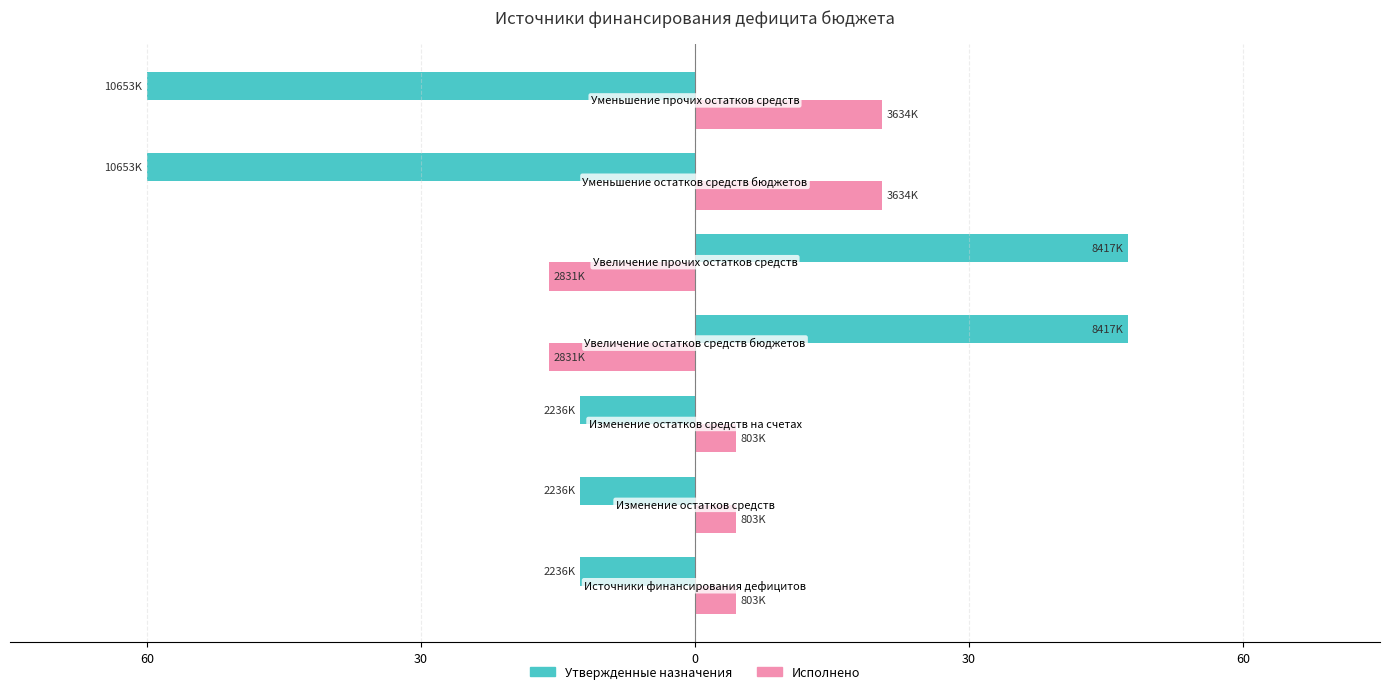

What are all the series names shown in the legend?

Утвержденные назначения, Исполнено